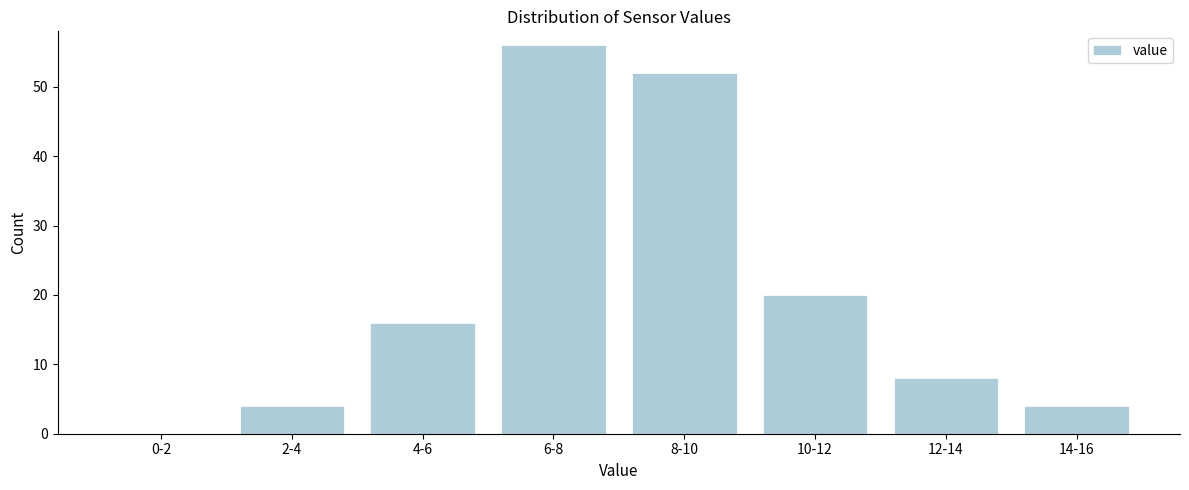

Reading left to right, list all the values displayed in this chart.

0-2=0	2-4=4	4-6=16	6-8=56	8-10=52	10-12=20	12-14=8	14-16=4